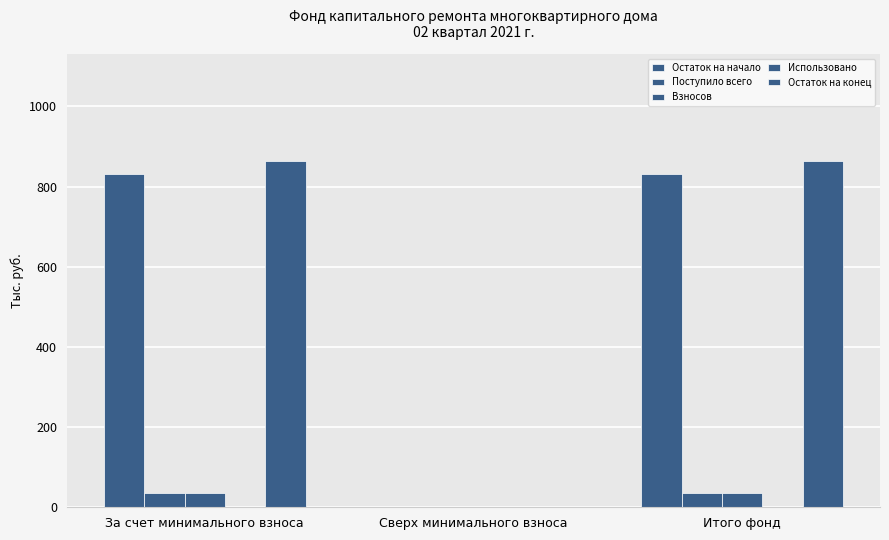

How many groups of bars are there?

3